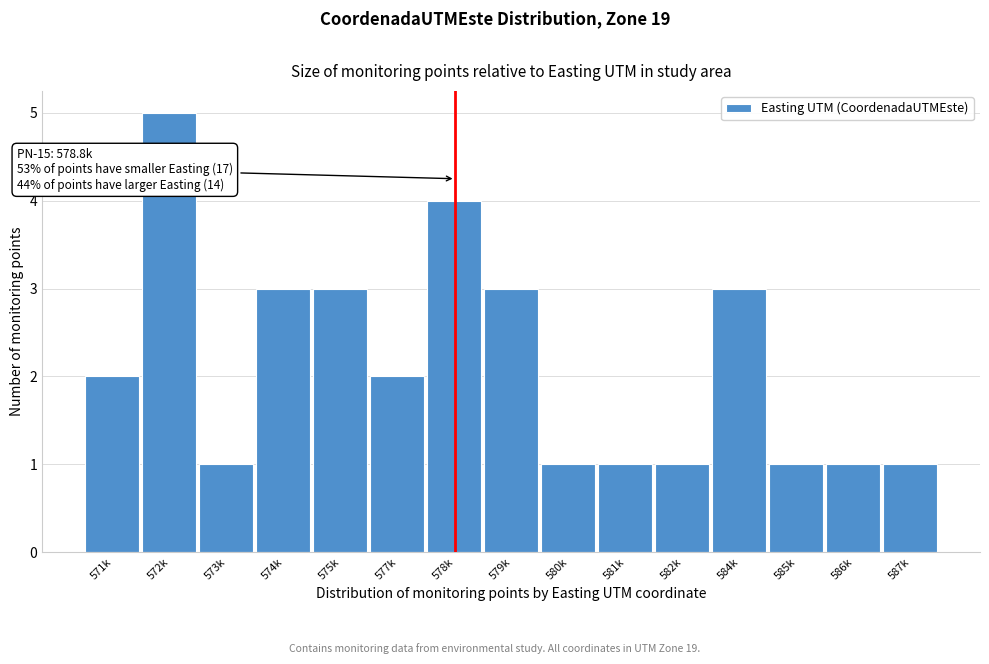

Reading left to right, list all the values displayed in this chart.

571k=2	572k=5	573k=1	574k=3	575k=3	577k=2	578k=4	579k=3	580k=1	581k=1	582k=1	584k=3	585k=1	586k=1	587k=1